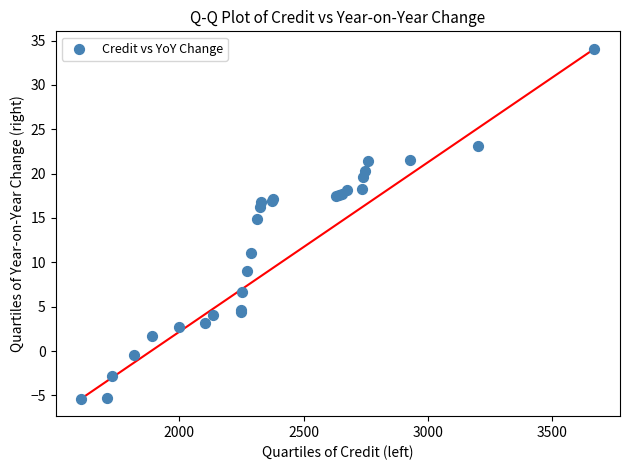

What Y value in the scatter plot is closest to 14?

14.8